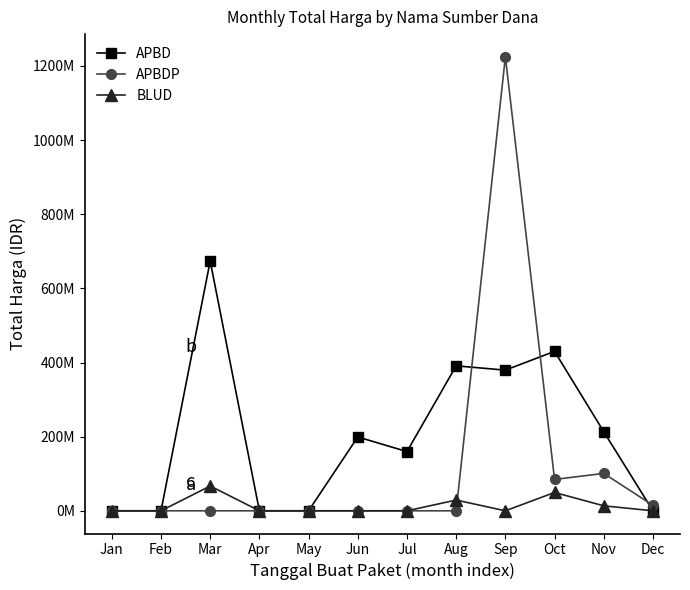

Is this an area chart (filled region under the line)?

No